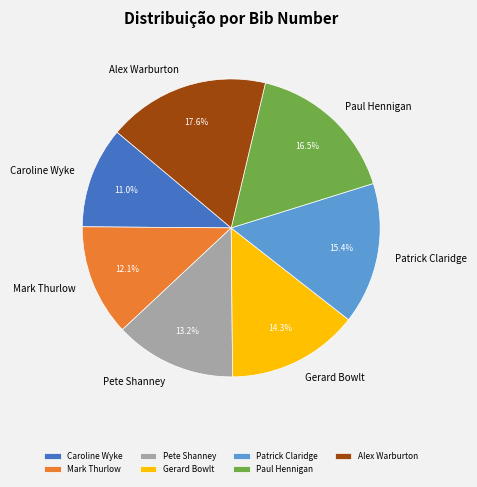

Is Pete Shanney the majority of the pie?

No